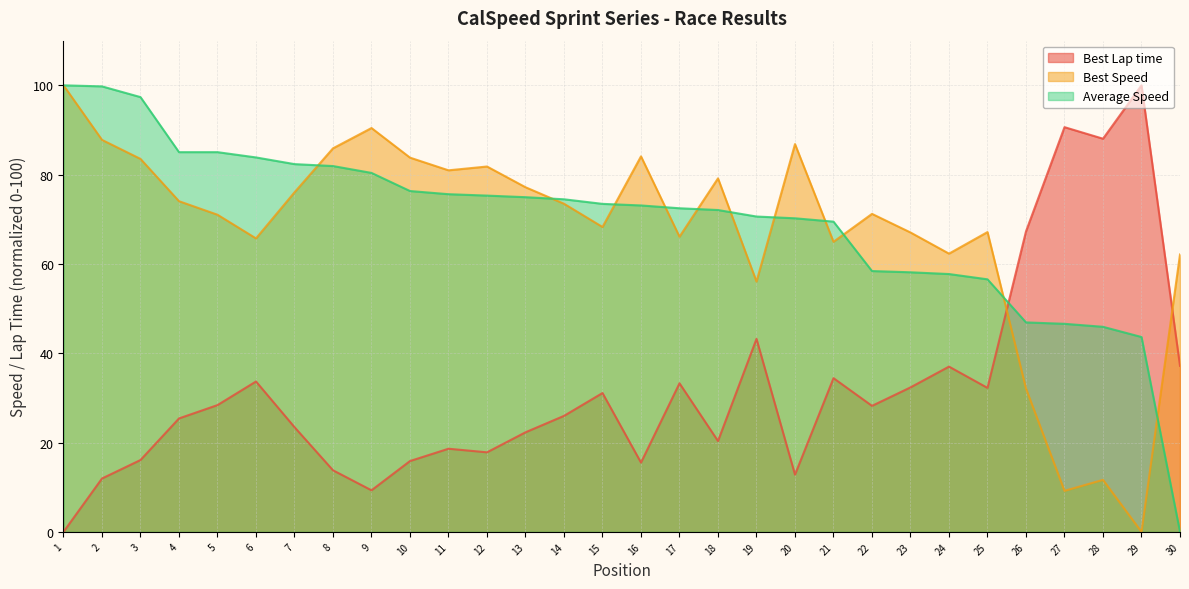

What are all the series names shown in the legend?

Best Lap time, Best Speed, Average Speed